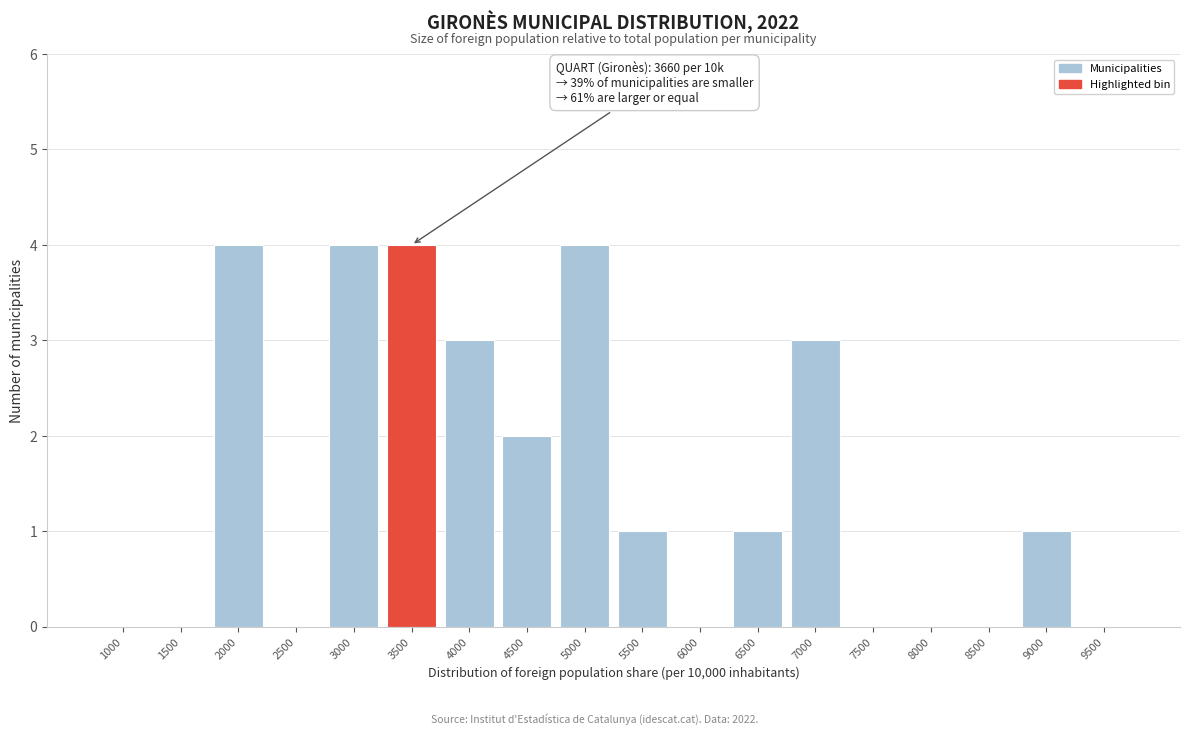

Reading left to right, extract all data points from this chart.

1000=0	1500=0	2000=4	2500=0	3000=4	3500=4	4000=3	4500=2	5000=4	5500=1	6000=0	6500=1	7000=3	7500=0	8000=0	8500=0	9000=1	9500=0